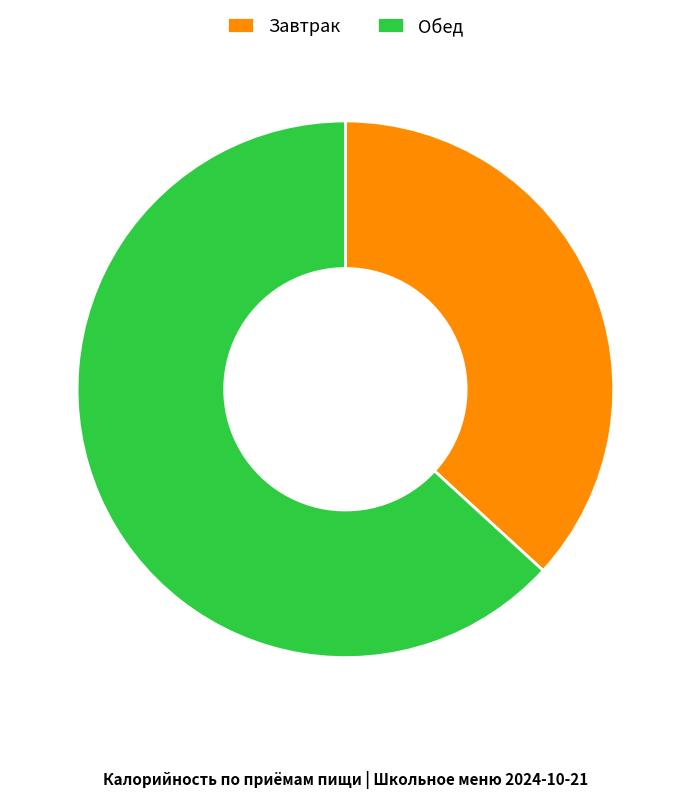

How many slices are in this pie chart?

2